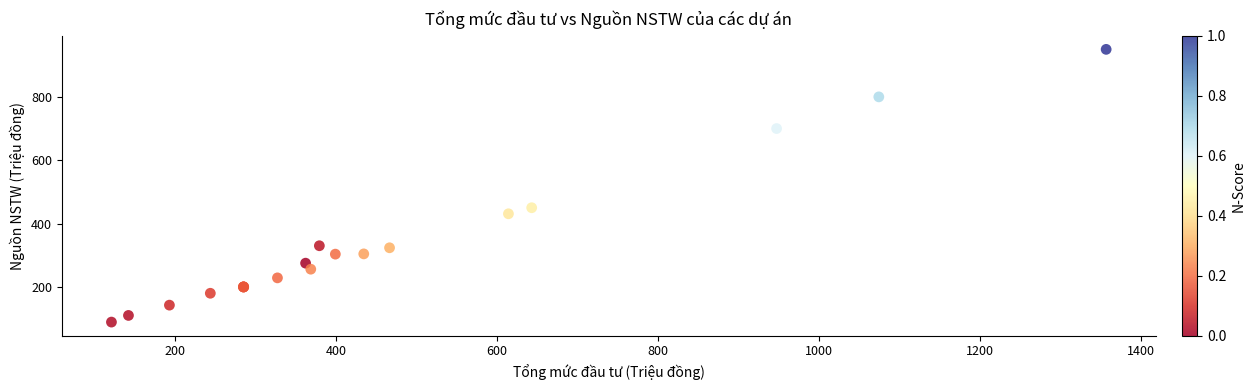

What Y value in the scatter plot is closest to 519?

450.0